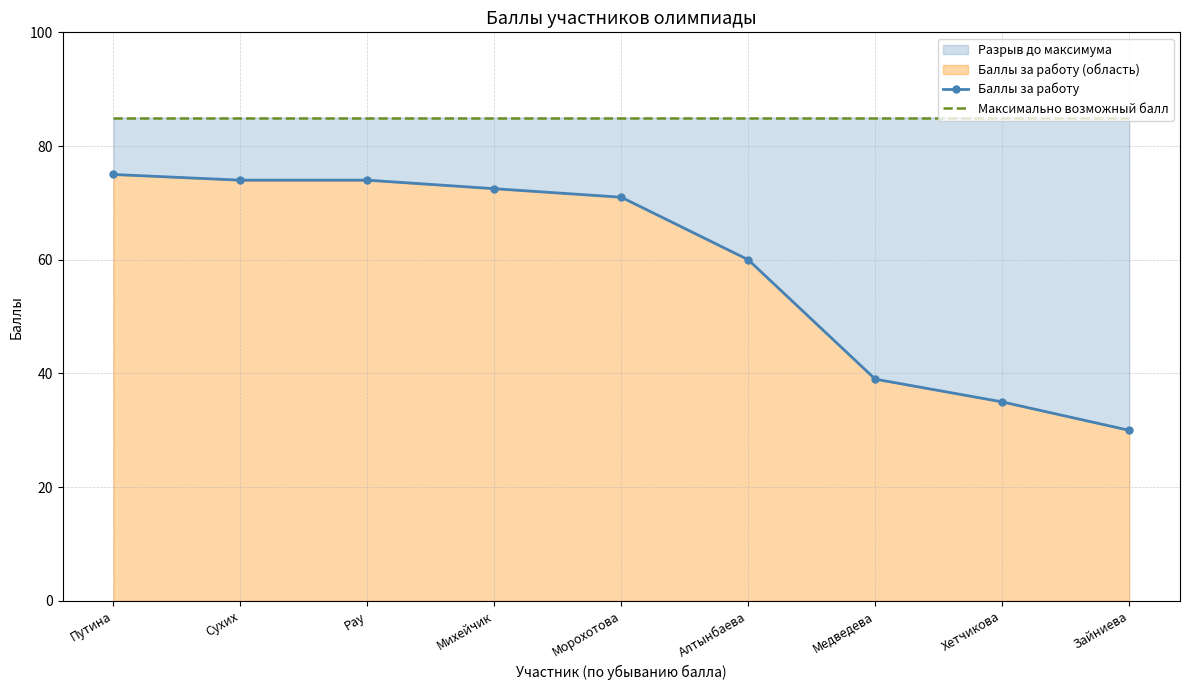

The value of Максимально возможный балл at Сухих is 48.1. True or false?

False